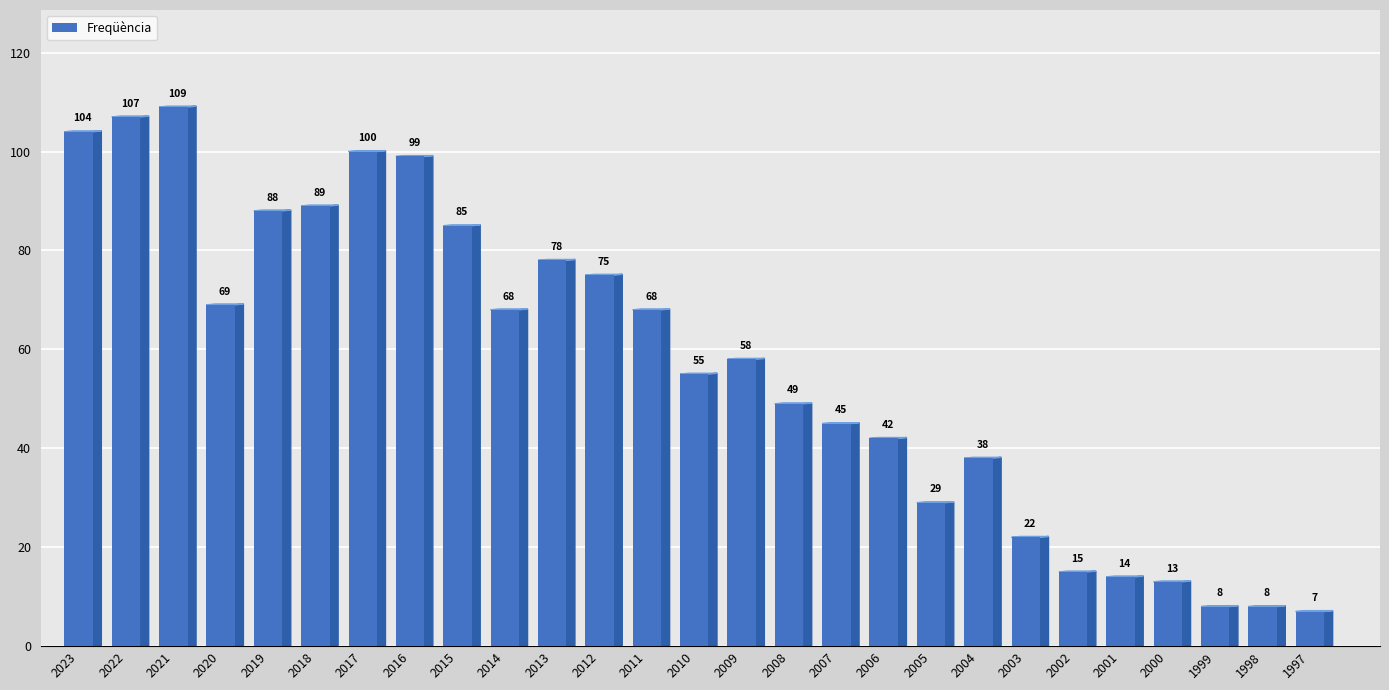

The value at 2011 is 90. True or false?

False